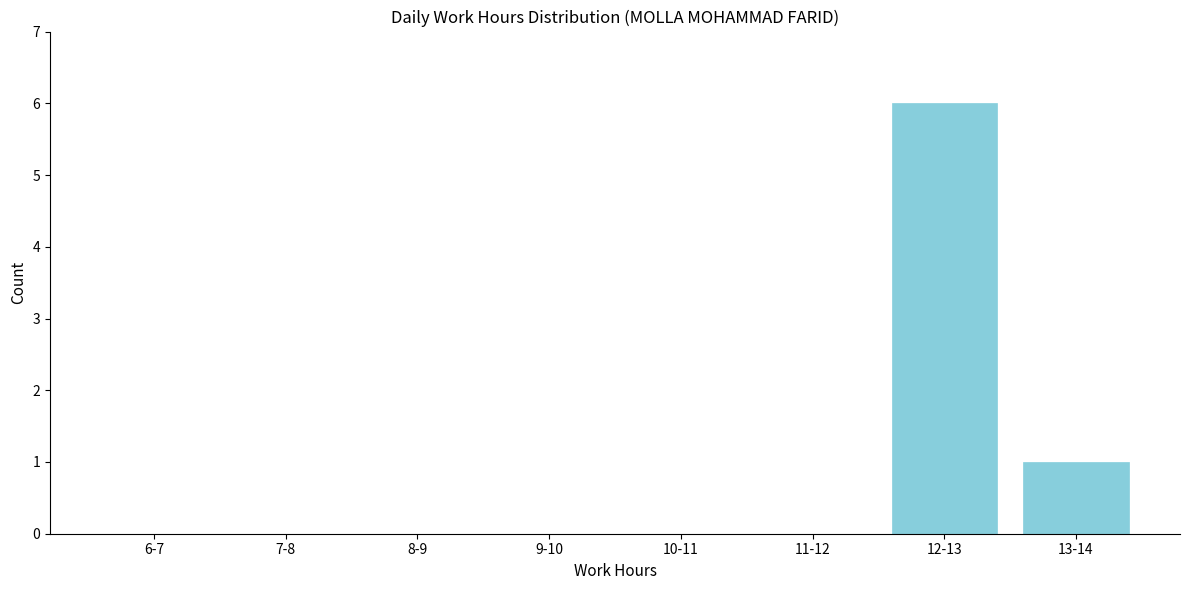

Reading right to left, extract all data points from this chart.

13-14=1	12-13=6	11-12=0	10-11=0	9-10=0	8-9=0	7-8=0	6-7=0